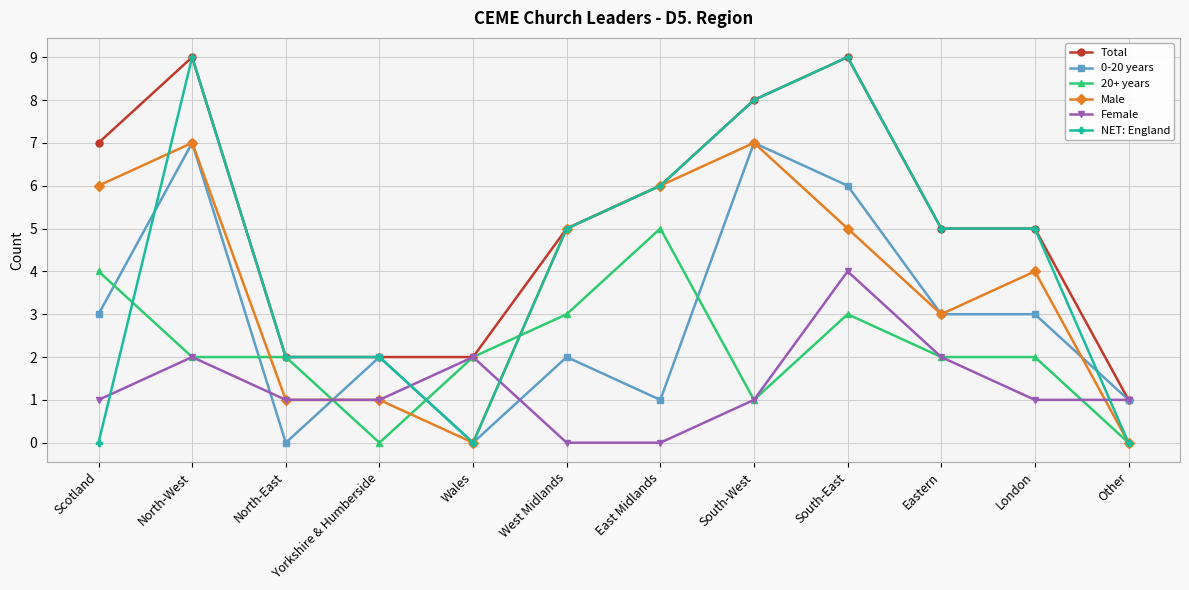

Which series has the largest total across all categories?

Total